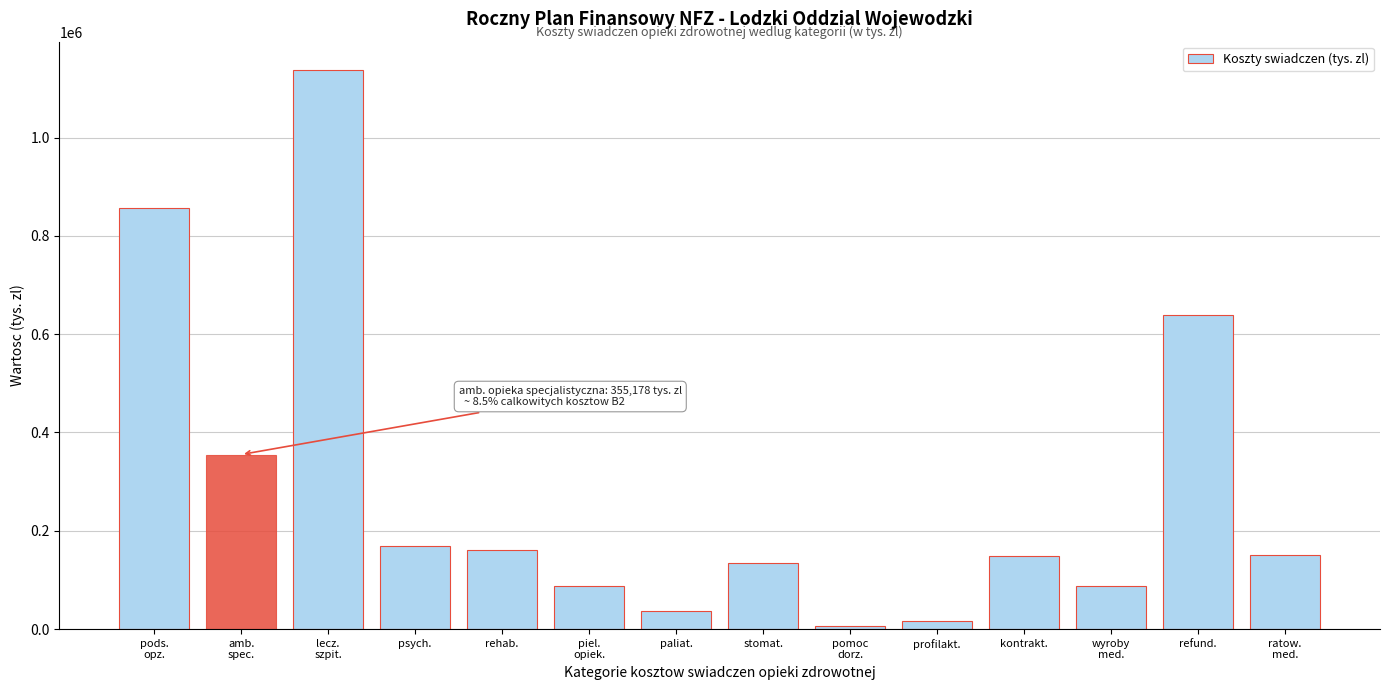

What is the greatest value displayed?

1138038